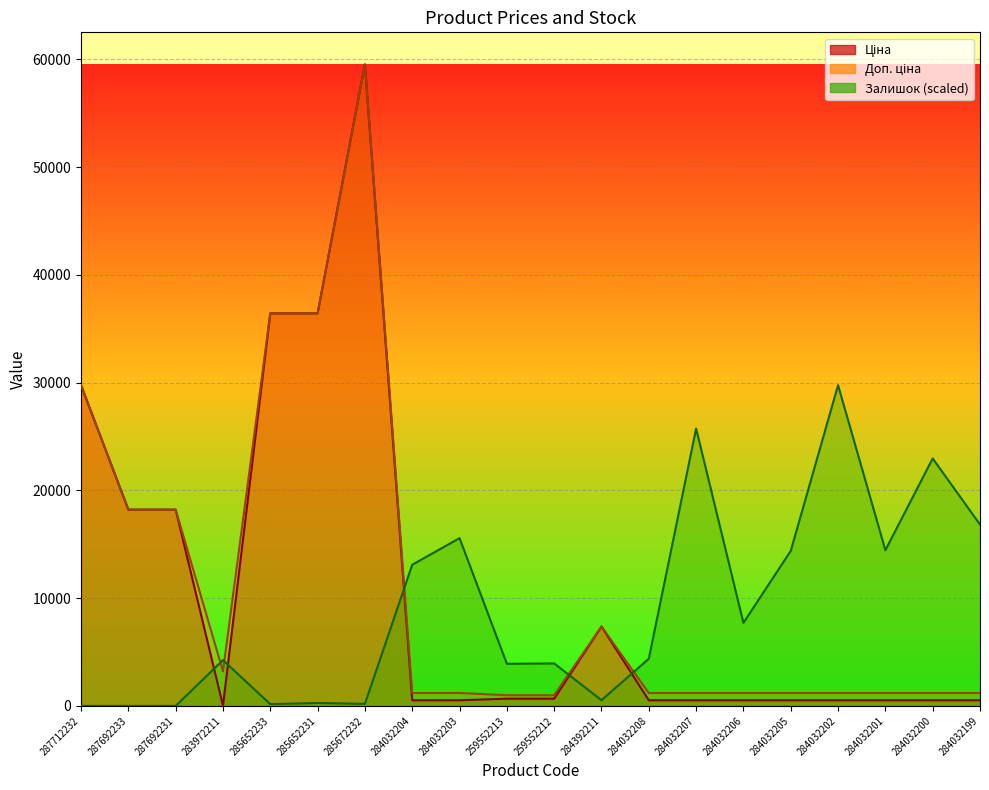

What is the total value across all series at 259552213?

5570.9